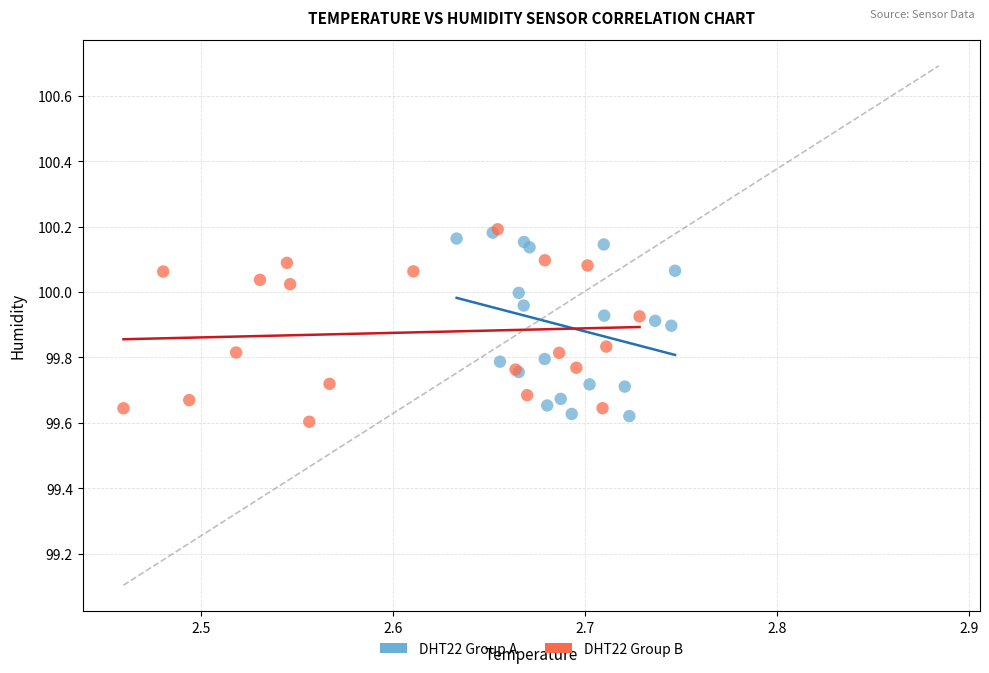

Which series reaches the minimum Y coordinate?

DHT22 Group B